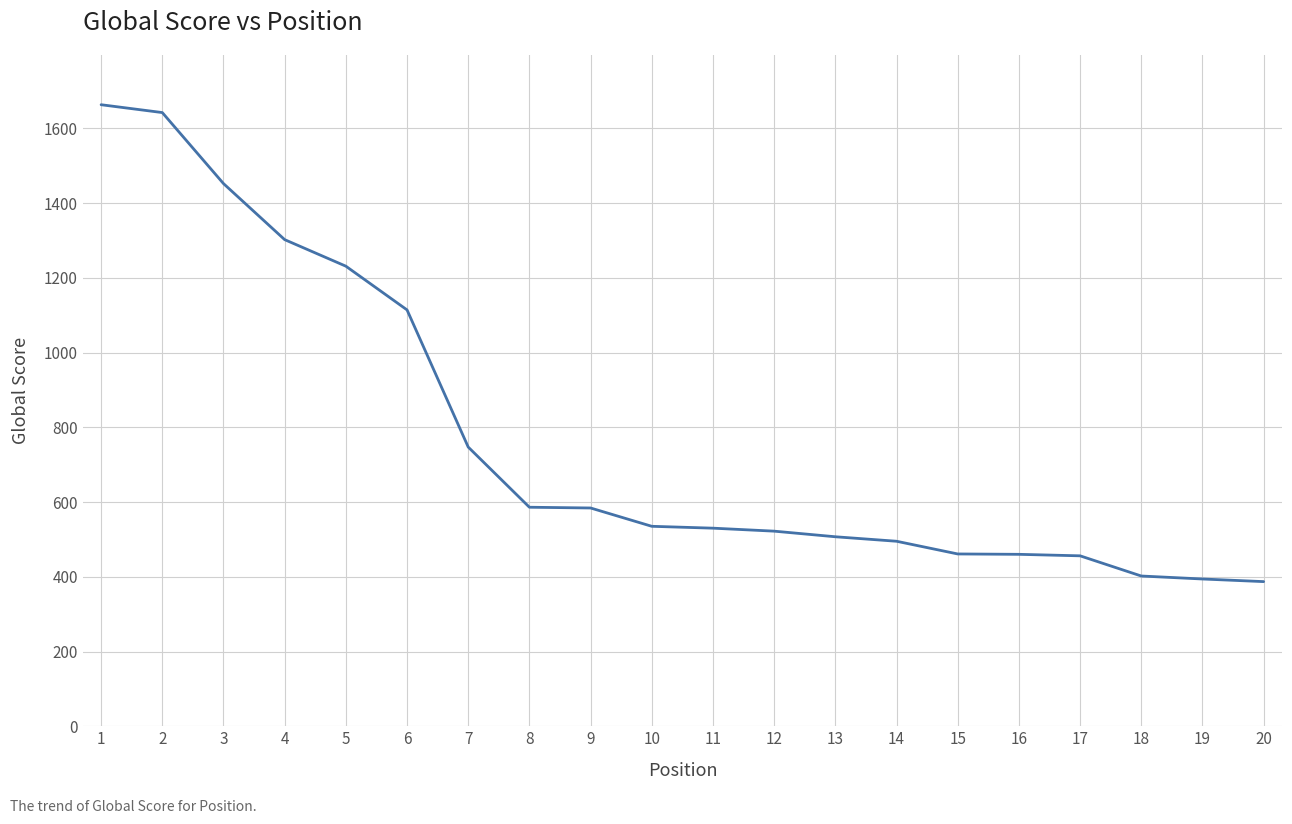

What is the sum of all values?

15470